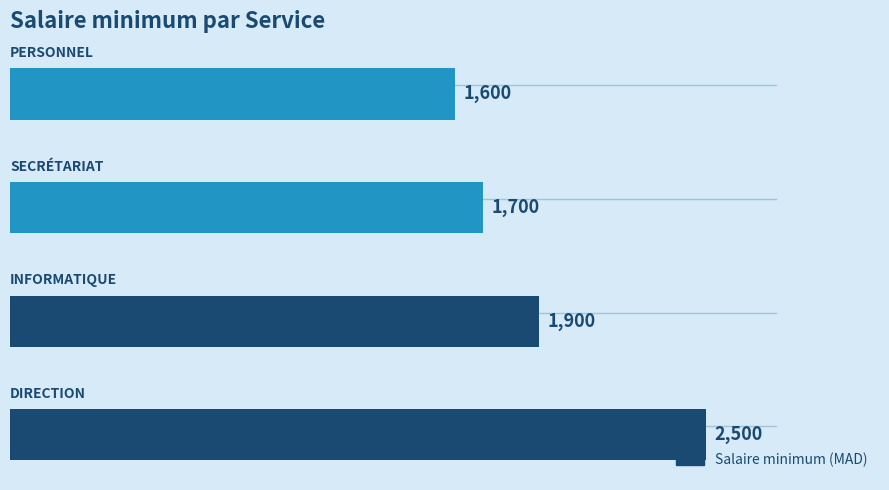

What is the greatest value displayed?

2500